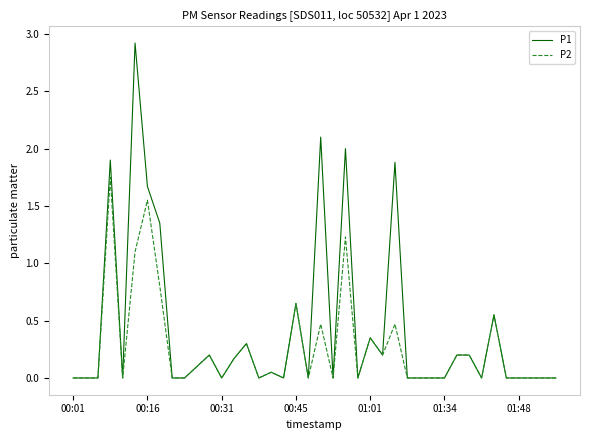

Which series has the largest total across all categories?

P1